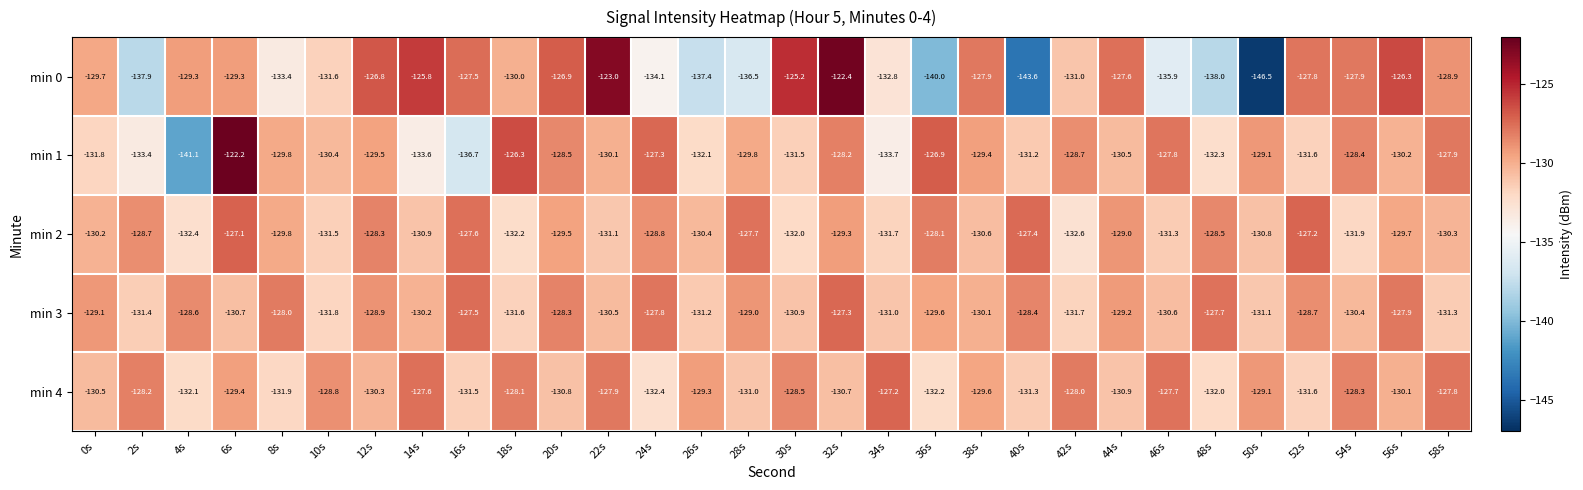

At which category is the sum across all series the highest?

32s